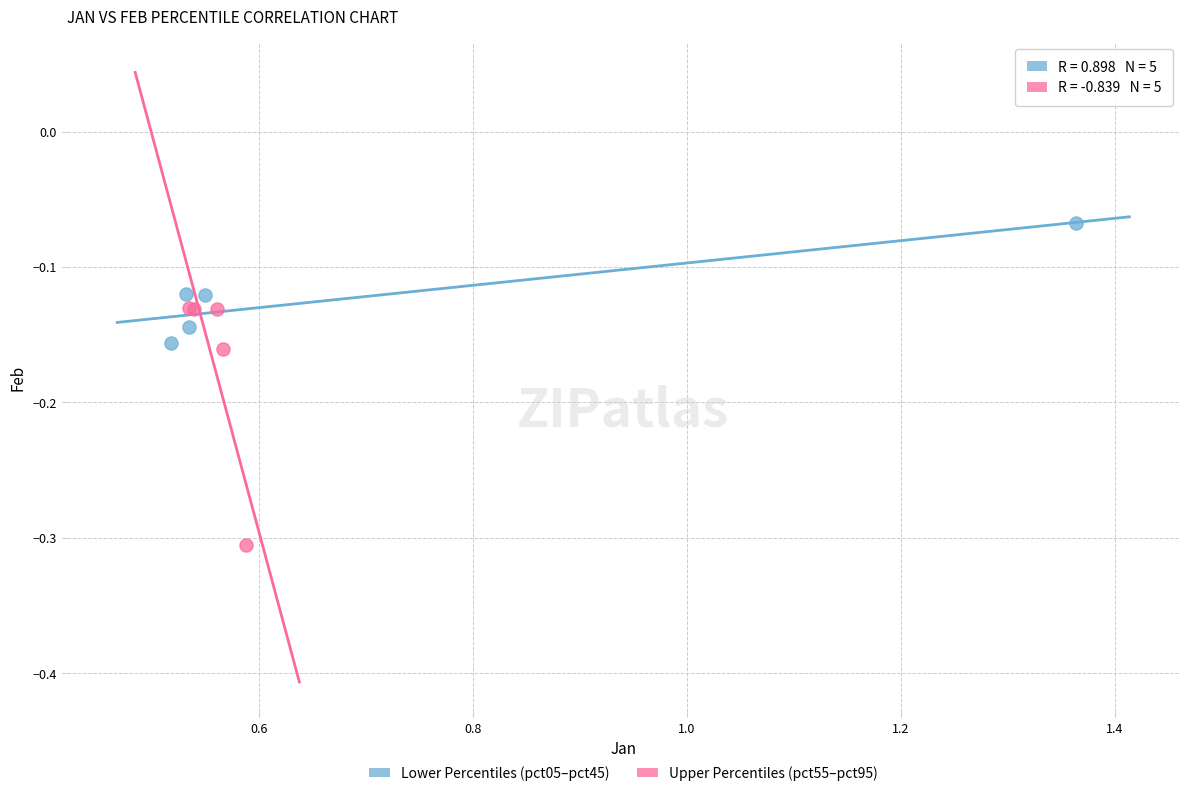

Which series reaches the minimum Y coordinate?

Upper Percentiles (pct55–pct95)